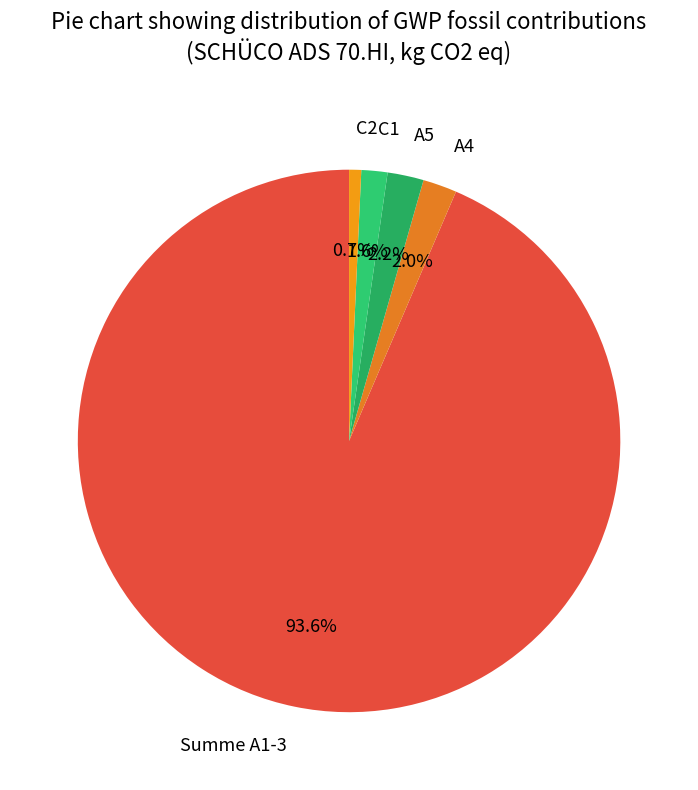

True or false: C1 accounts for 2% of the total.

True